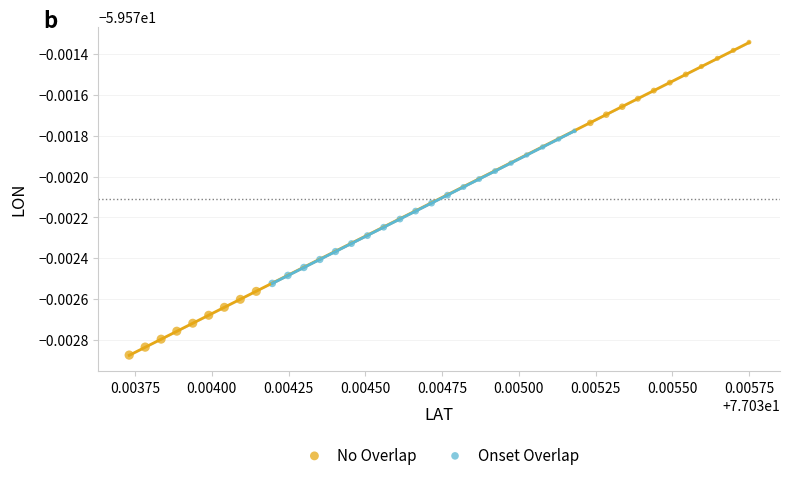

What are all the series names shown in the legend?

No Overlap, Onset Overlap